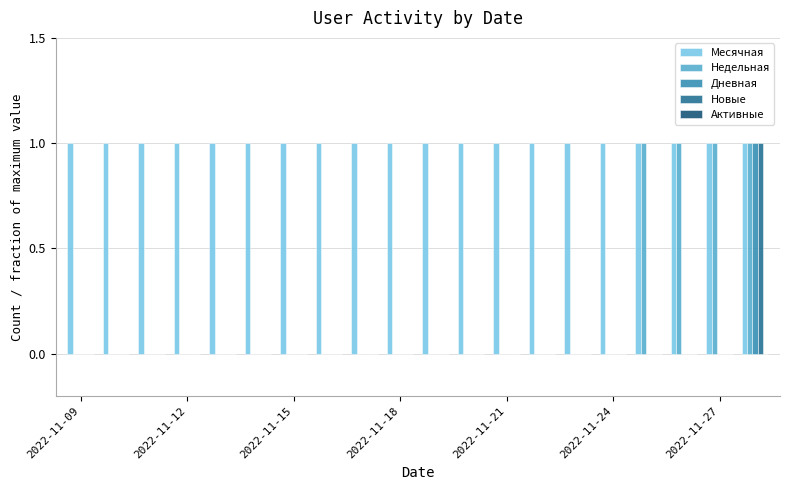

Which series has the largest total across all categories?

Месячная